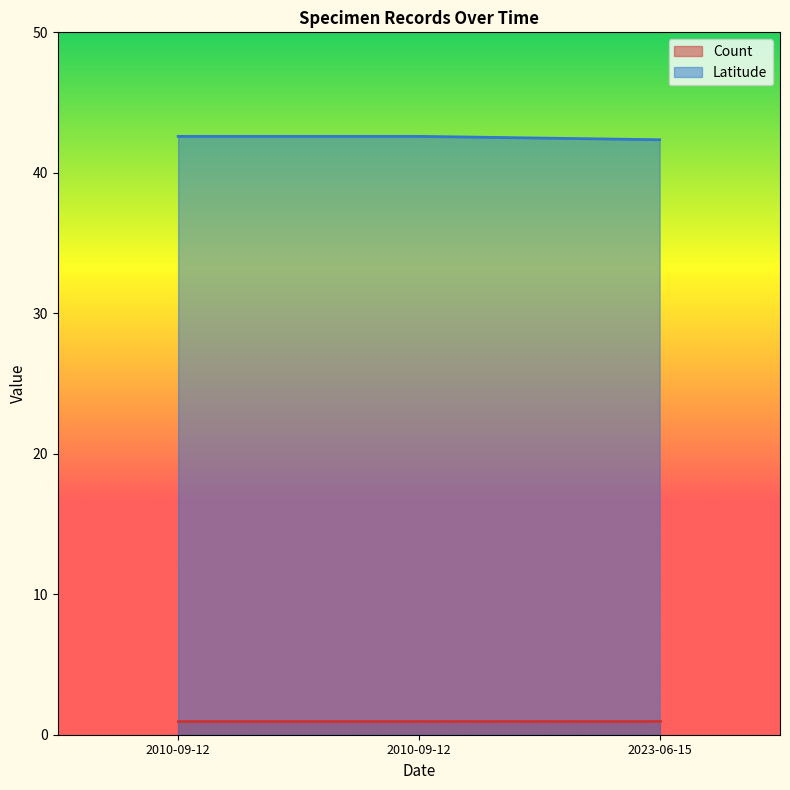

Where is the data nearest to the value 42?

2023-06-15